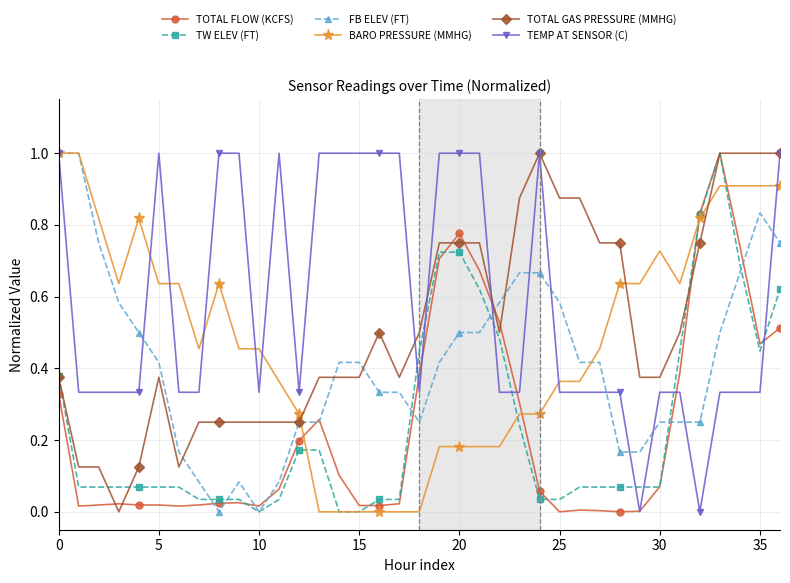

What is the highest value of the TW ELEV (FT) series?

1.0